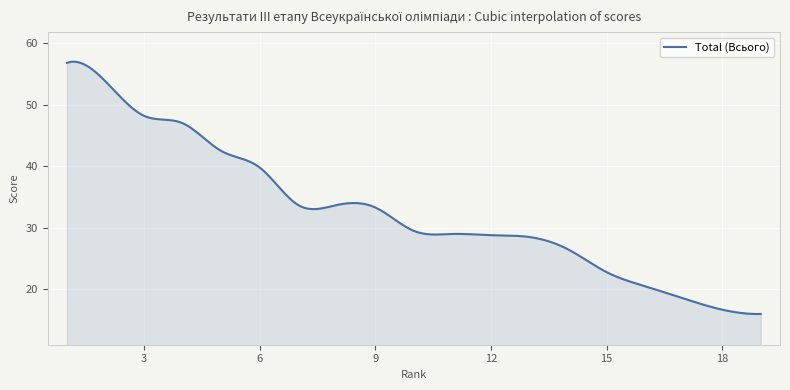

What is the maximum value shown in the chart?

57.0